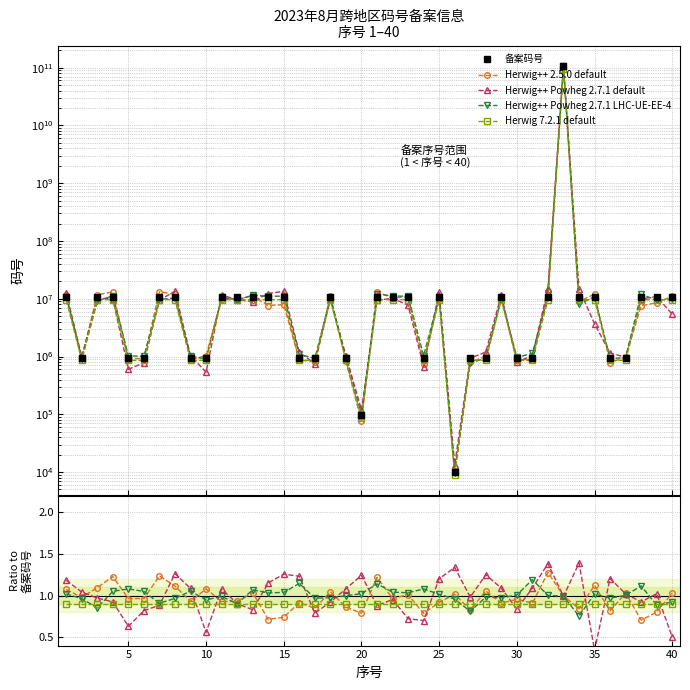

How many Herwig 7.2.1 default values are between 0 and 1?

40